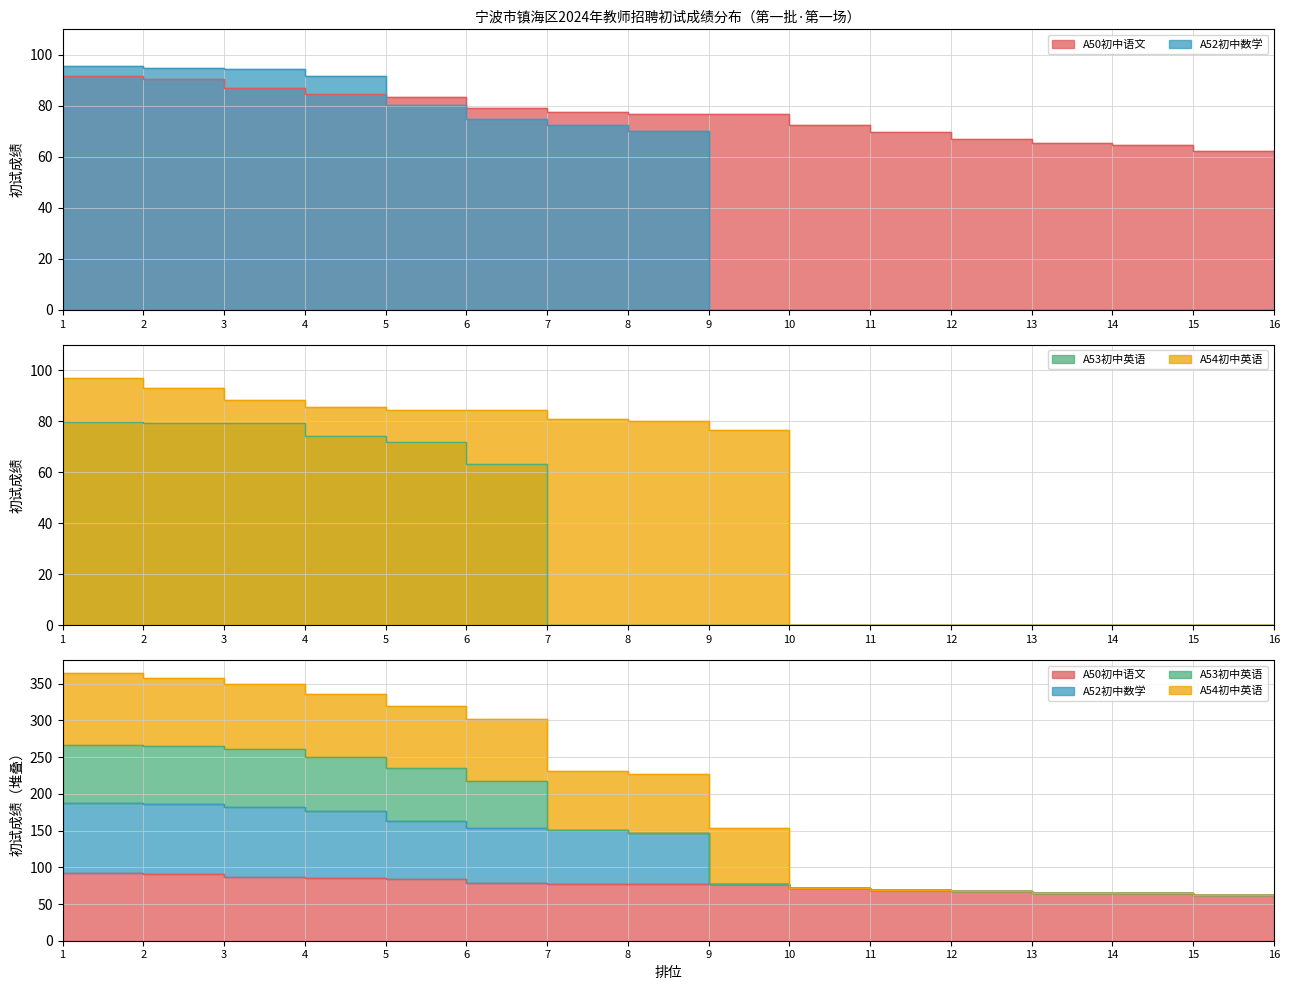

Between 7 and 11, which series saw the biggest shift?

A54初中英语